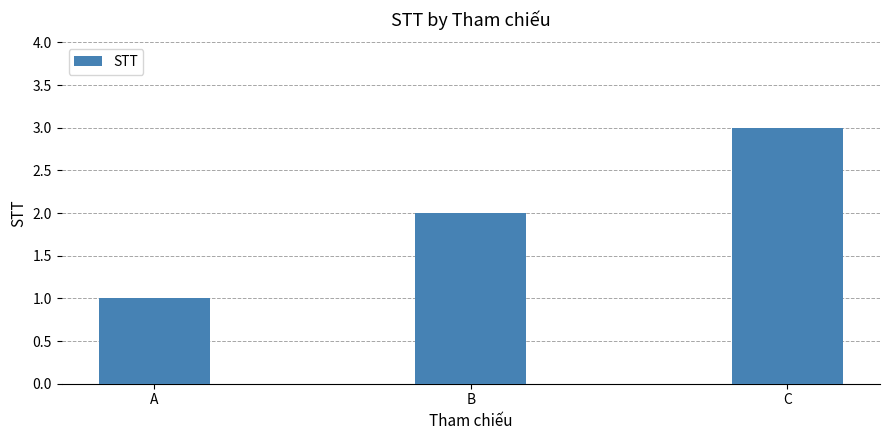

Approximately how many times larger is the value at A compared to B?

0.5